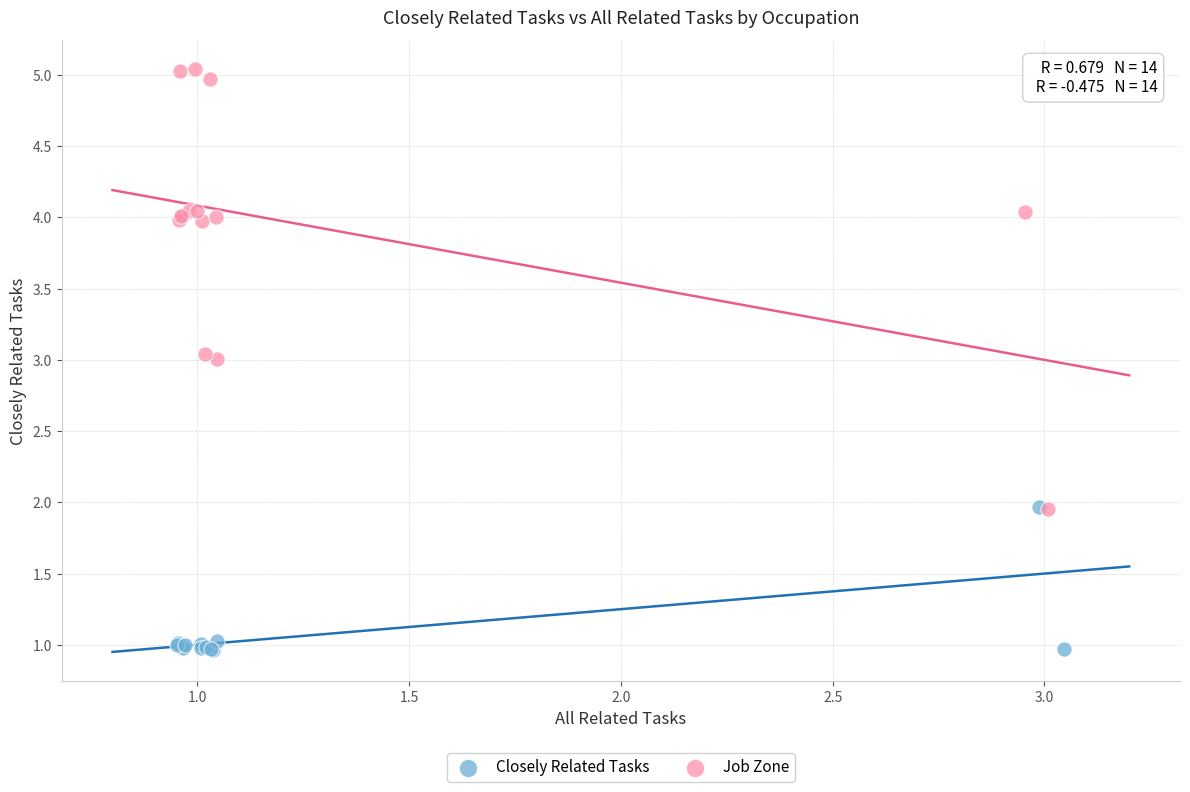

Which series contains the lowest Y value?

Closely Related Tasks